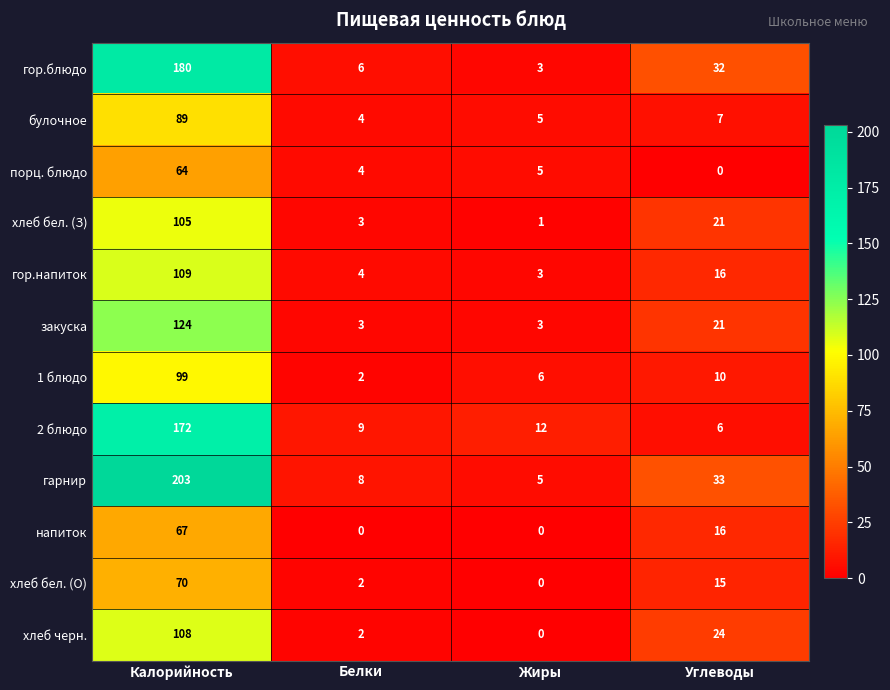

What is the sum of all булочное values?

105